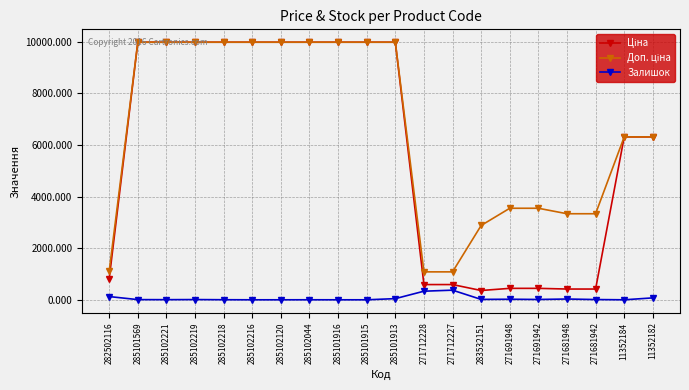

What position from the left is 285101916?

9